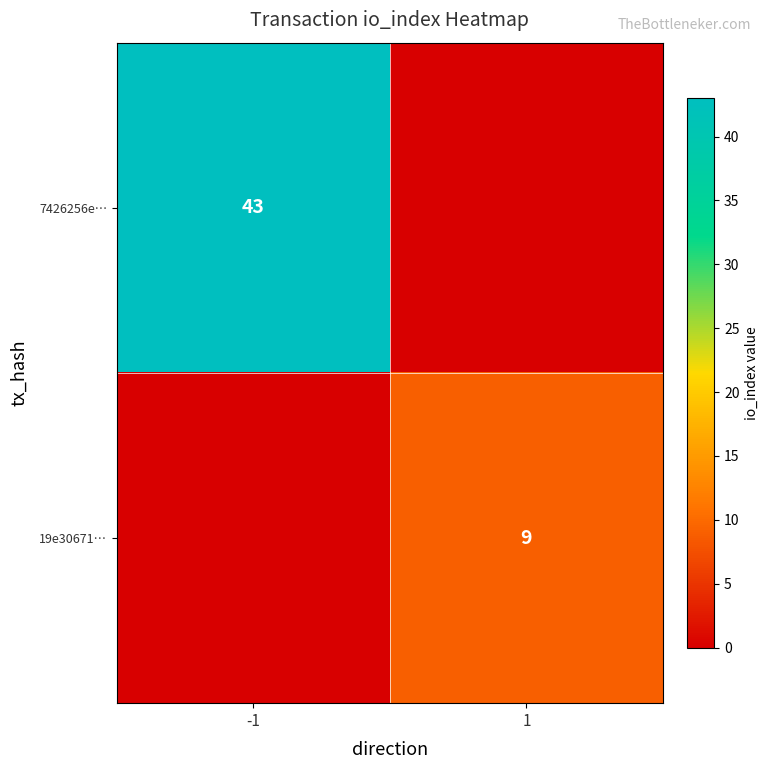

What is the greatest value displayed?

43